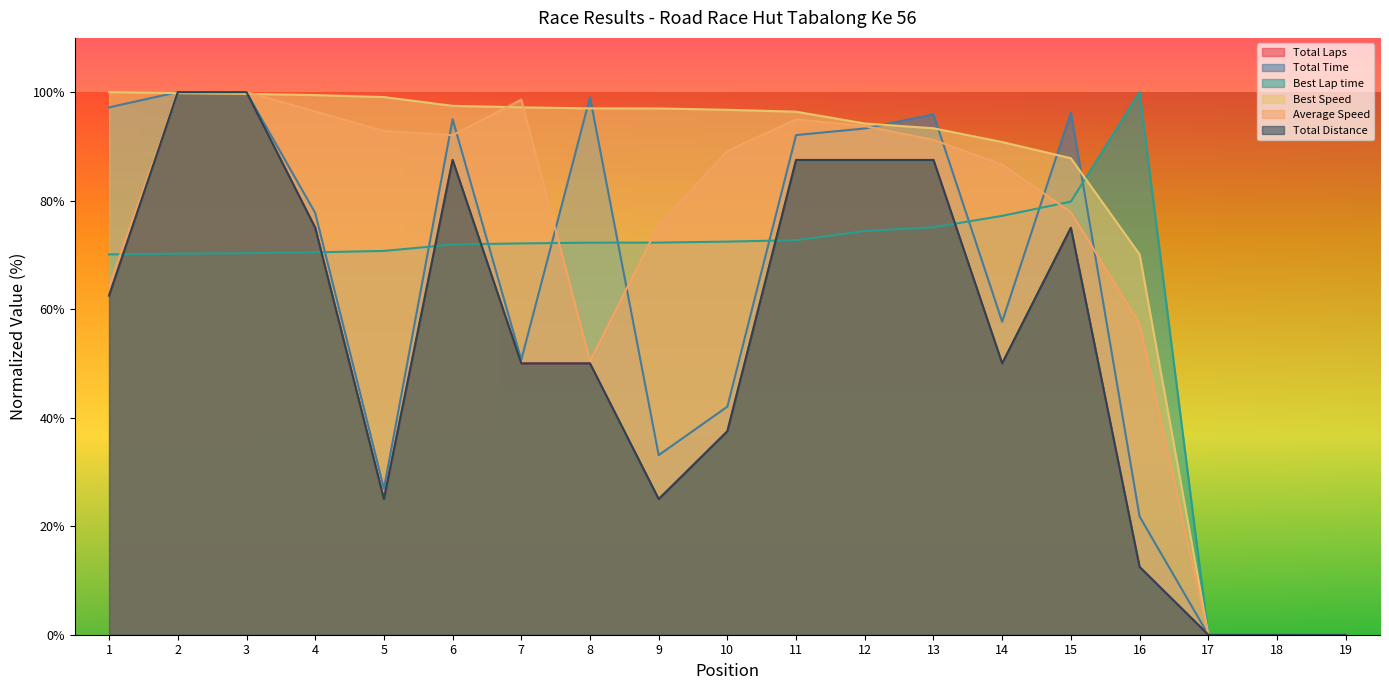

Where do Average Speed and Total Time first cross each other?

2 and 3